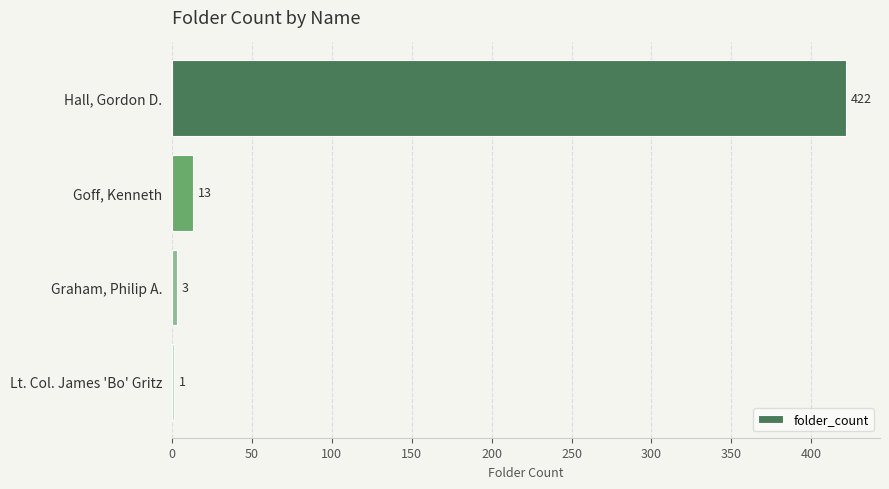

Reading top to bottom, what are all the values shown in this chart?

Hall, Gordon D.=422	Goff, Kenneth=13	Graham, Philip A.=3	Lt. Col. James 'Bo' Gritz=1